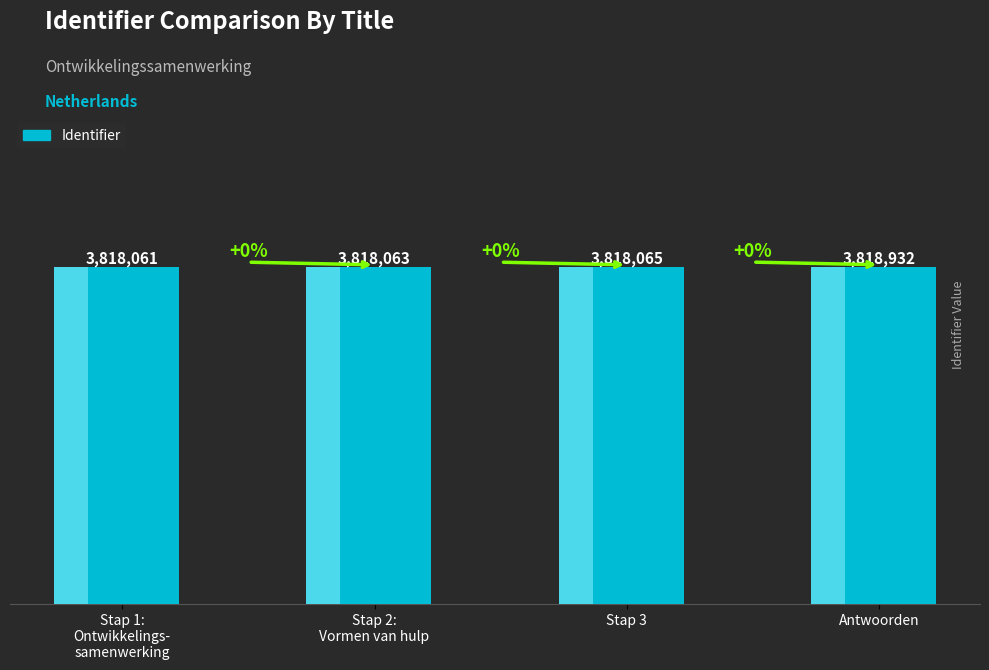

Are the bars horizontal?

No